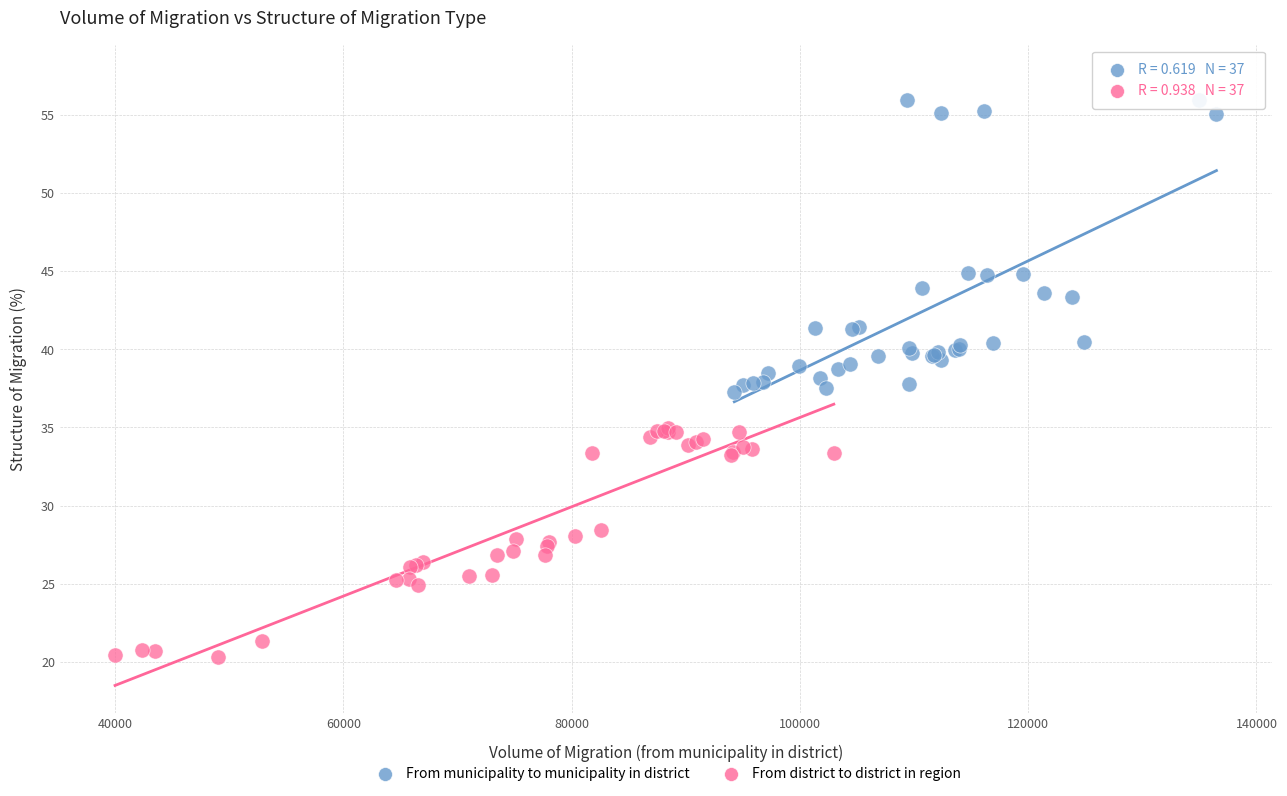

Which series has the largest Y range (max minus min)?

From municipality to municipality in district